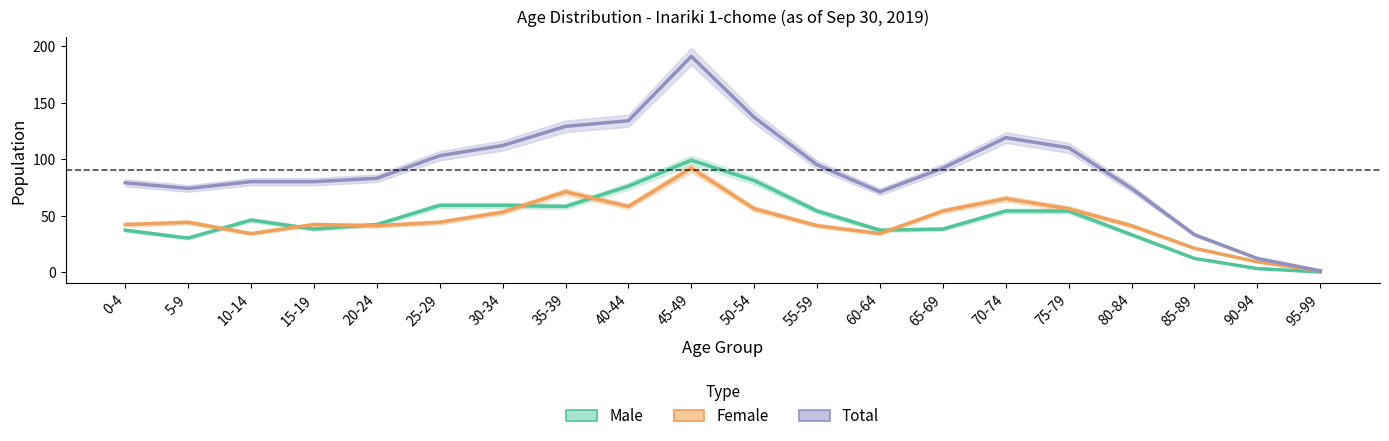

What value does the Female series have at 35-39, to the nearest 5?

70